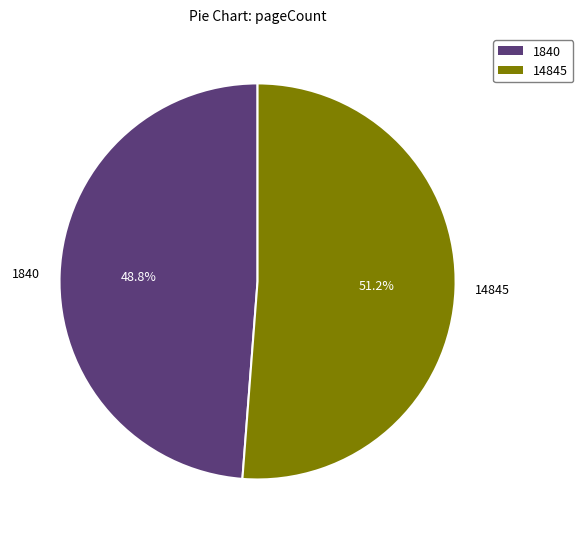

To the nearest percent, what percentage of the pie is 14845?

51%